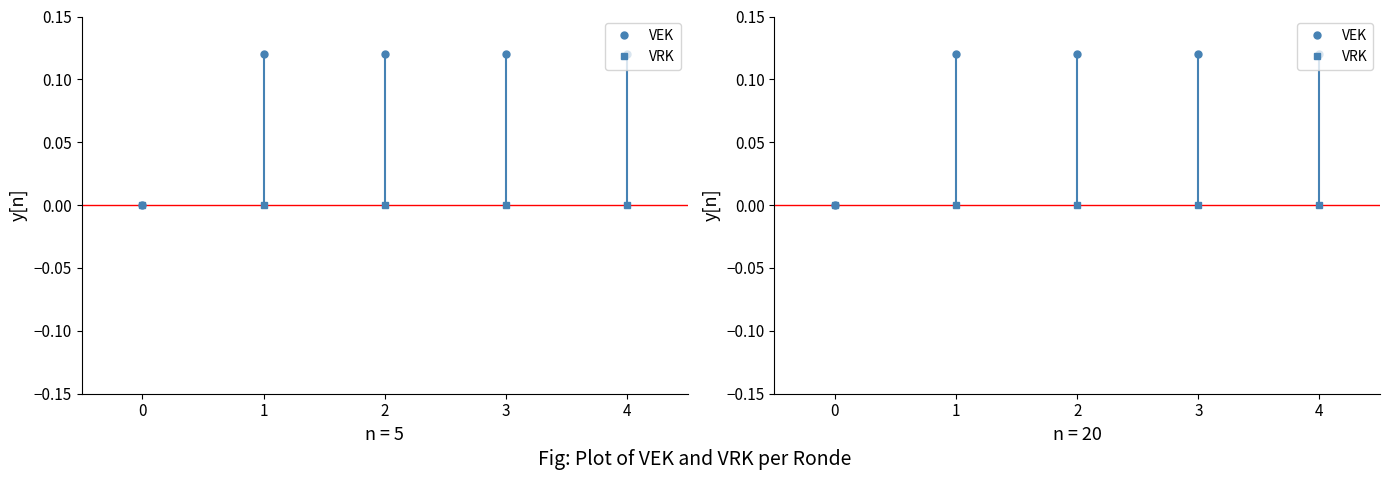

How many distinct data groups are displayed?

2